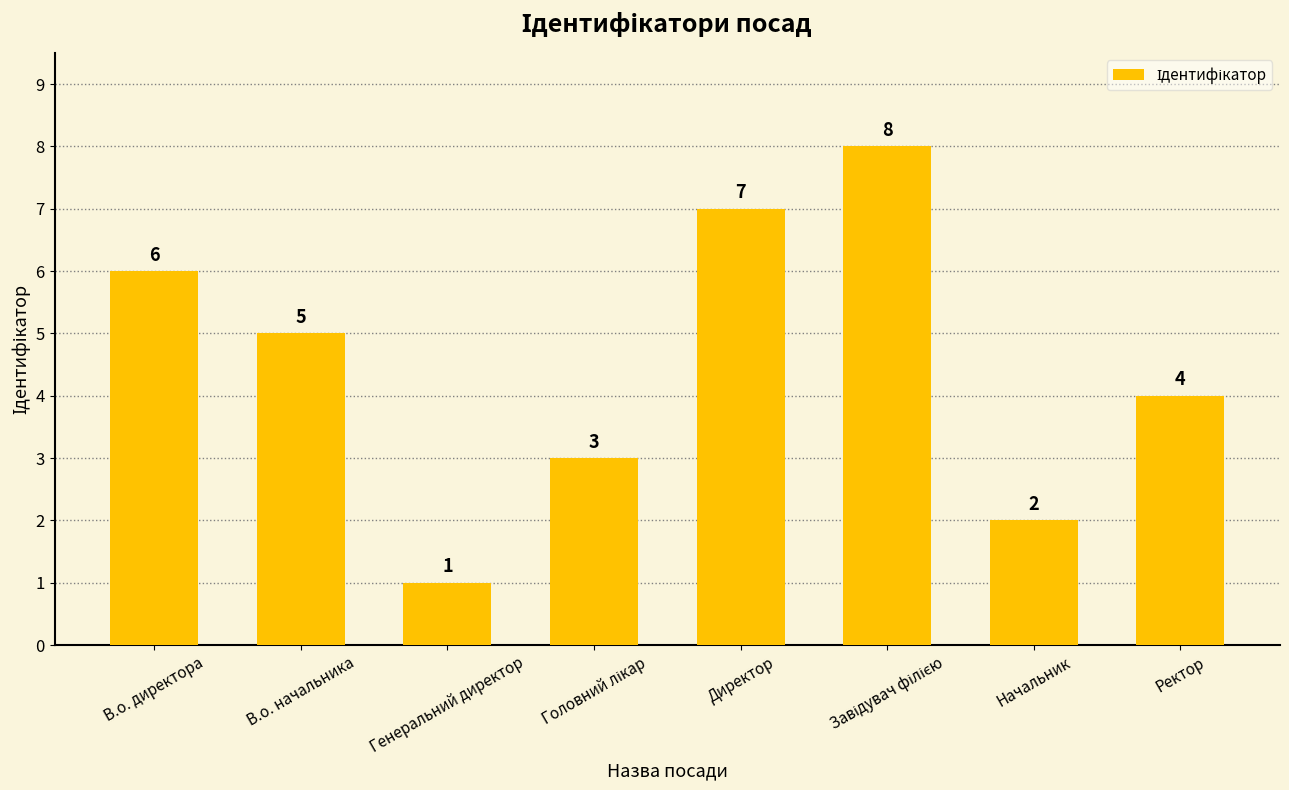

The value at В.о. начальника is 8. True or false?

False